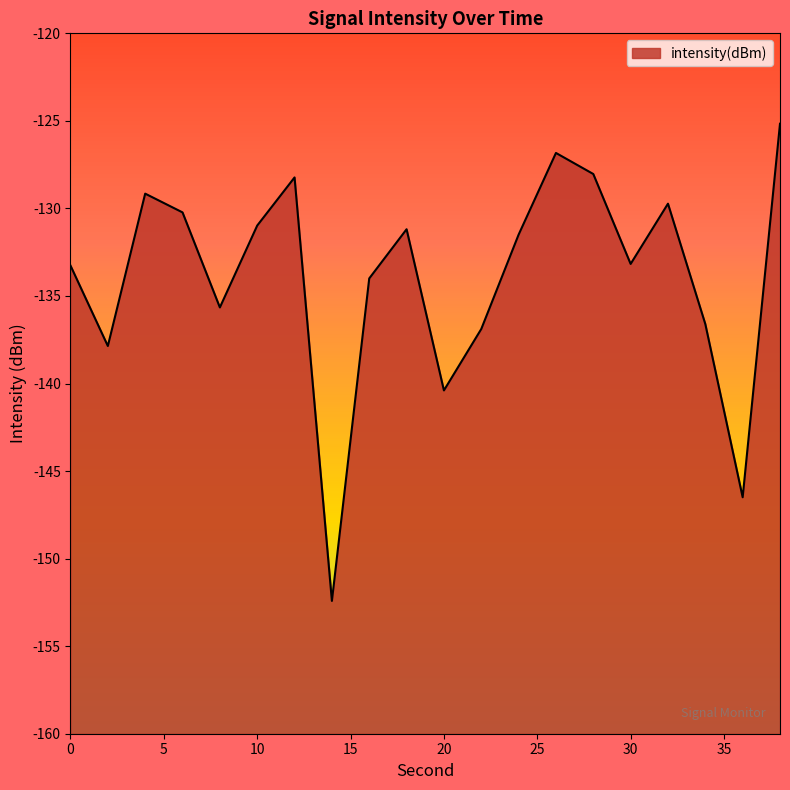

Reading left to right, what are all the values shown in this chart?

-133.3	-137.9	-129.2	-130.2	-135.7	-131.0	-128.2	-152.4	-134.0	-131.2	-140.4	-136.9	-131.5	-126.8	-128.0	-133.2	-129.7	-136.6	-146.5	-125.2